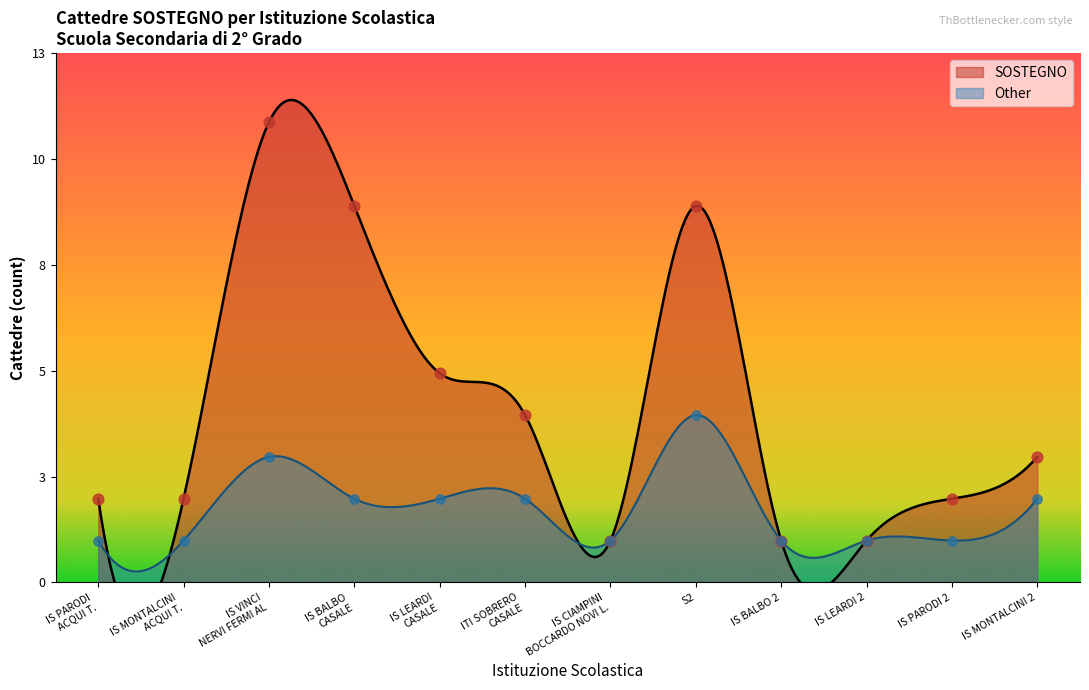

Is the value of Other at IS MONTALCINI ACQUI T. greater than the value of SOSTEGNO at IS MONTALCINI ACQUI T.?

No